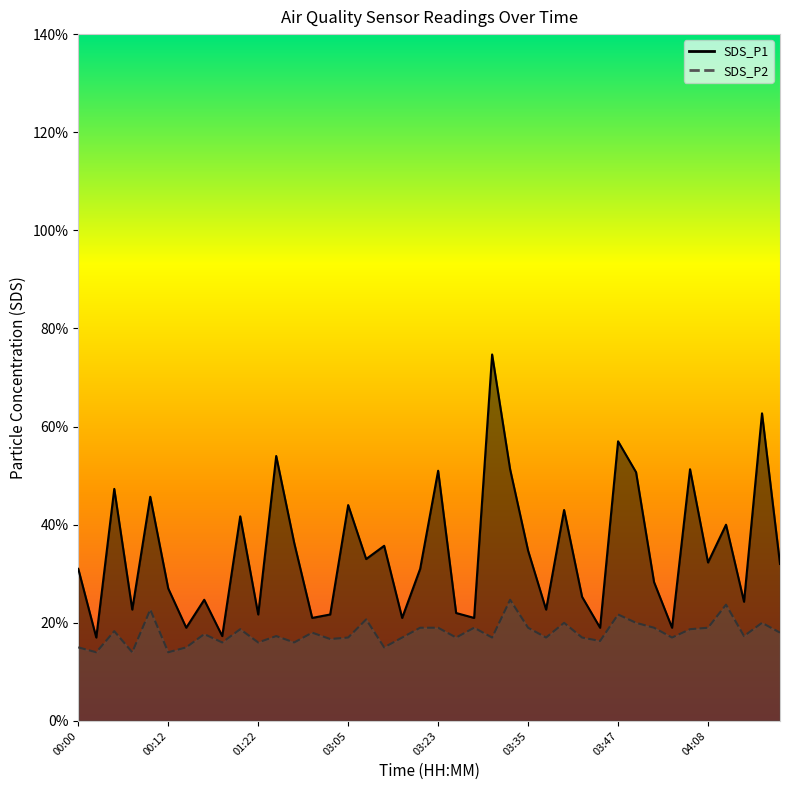

Which series has the largest total across all categories?

SDS_P1